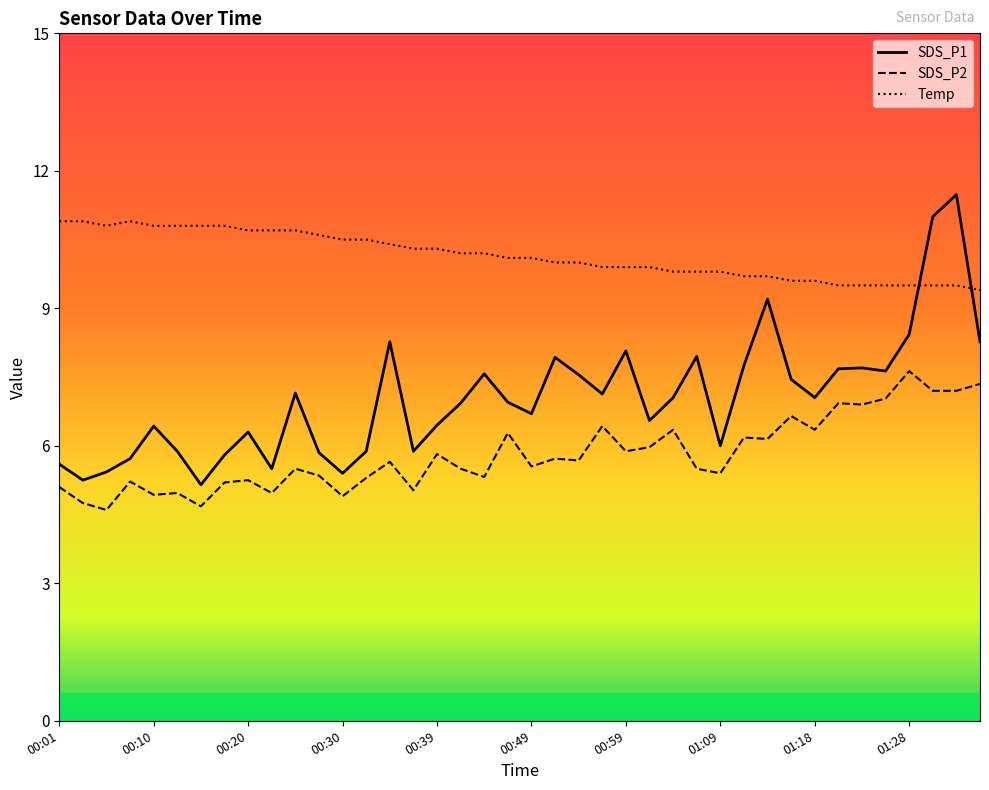

What is the sum of the SDS_P1 values at 00:05 and 00:08?

11.1